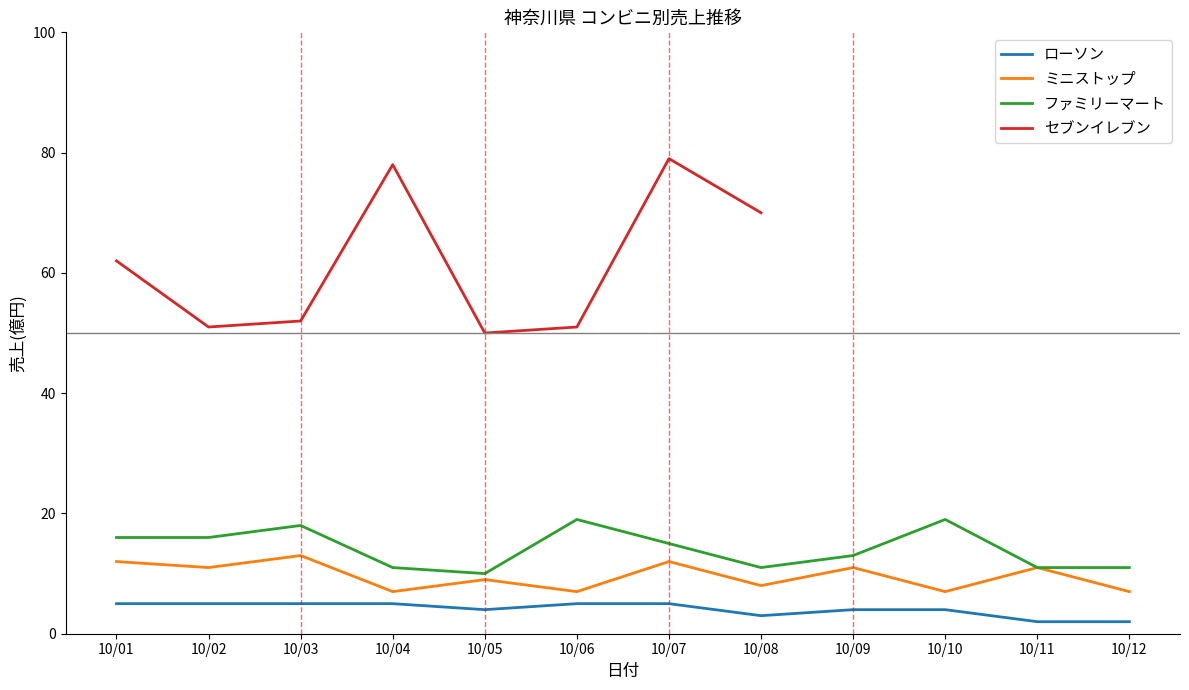

What is the difference between the maximum and minimum values in the ファミリーマート series?

9